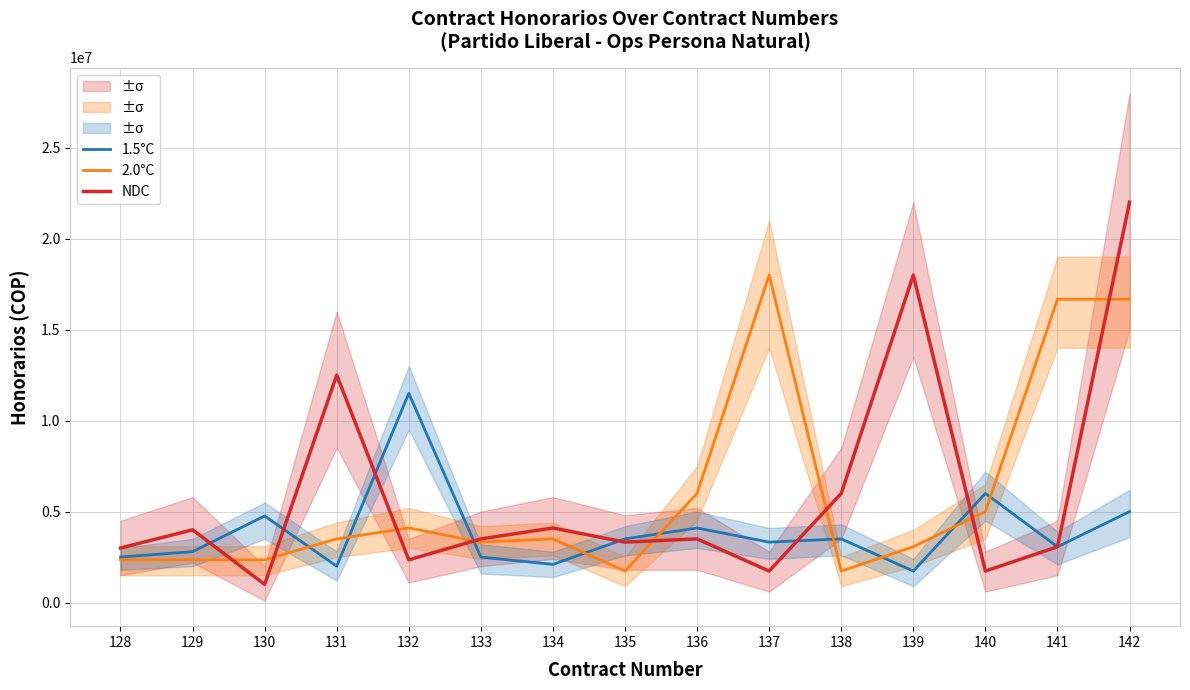

How many data points in NDC are above 3500000?

7